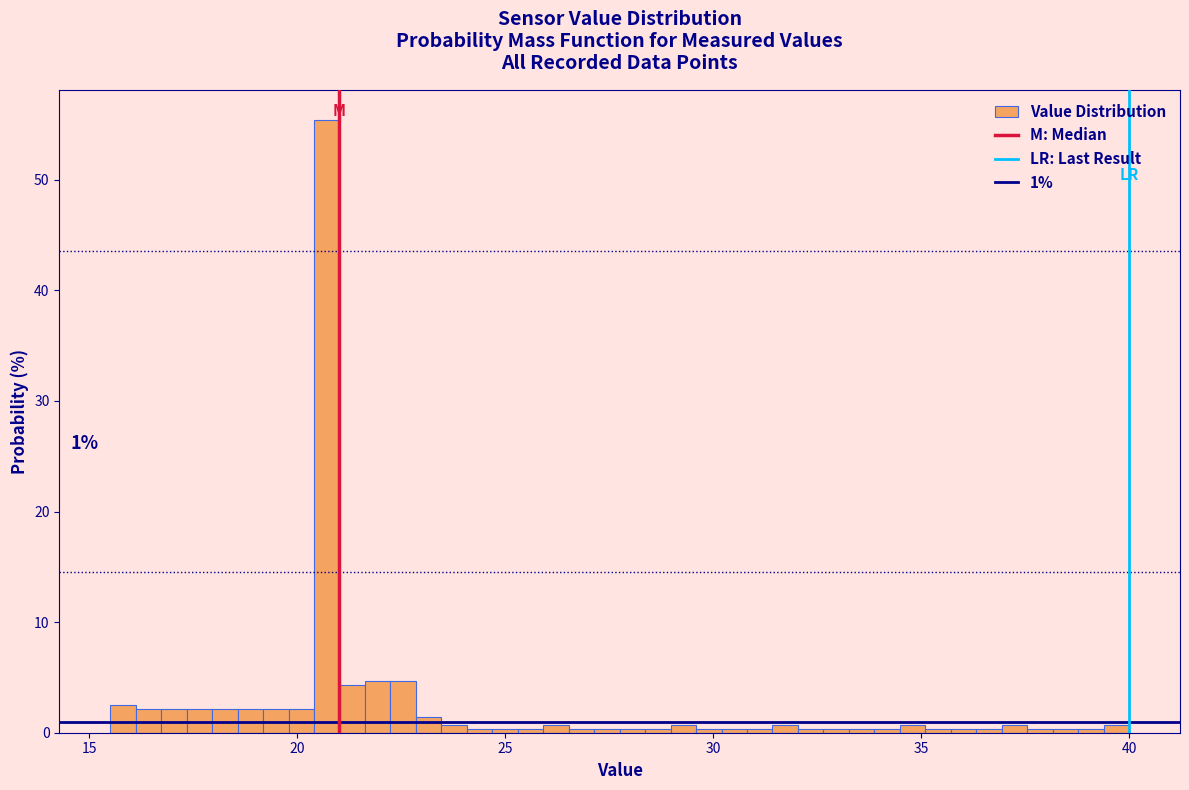

Read against the x-axis, roughly where is the centre of the tallest bar?

20.5